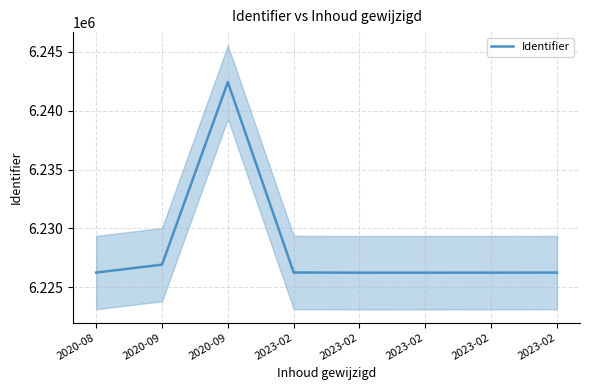

What is the value of the 4th point from the left?

6226257